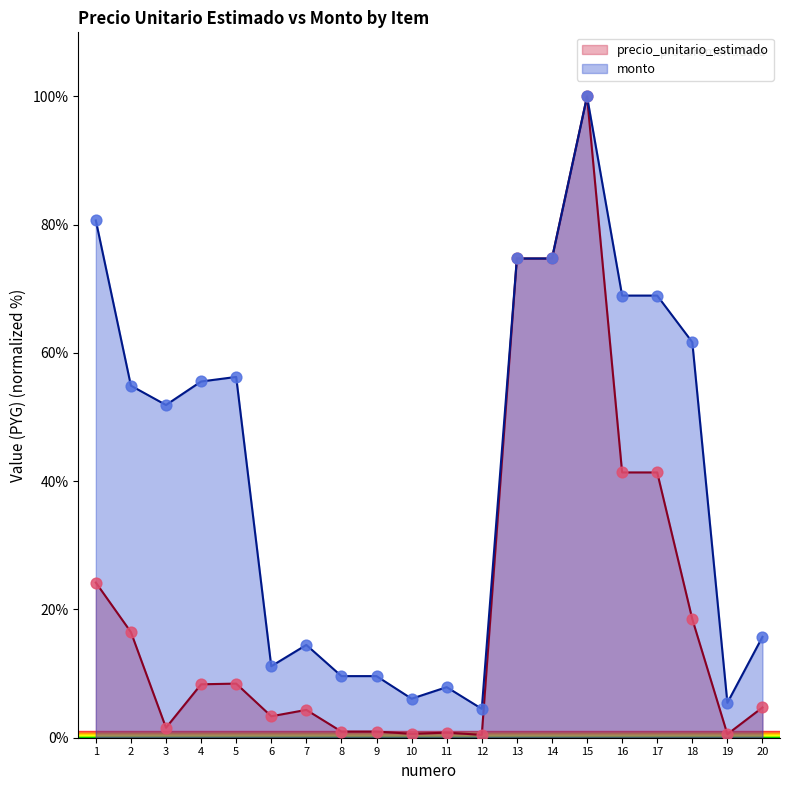

Which series has the largest total across all categories?

monto